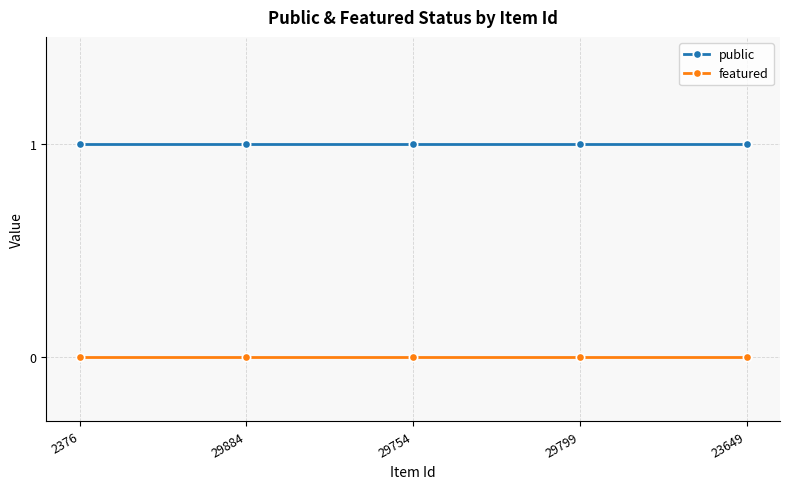

True or false: public and featured intersect in this chart.

False